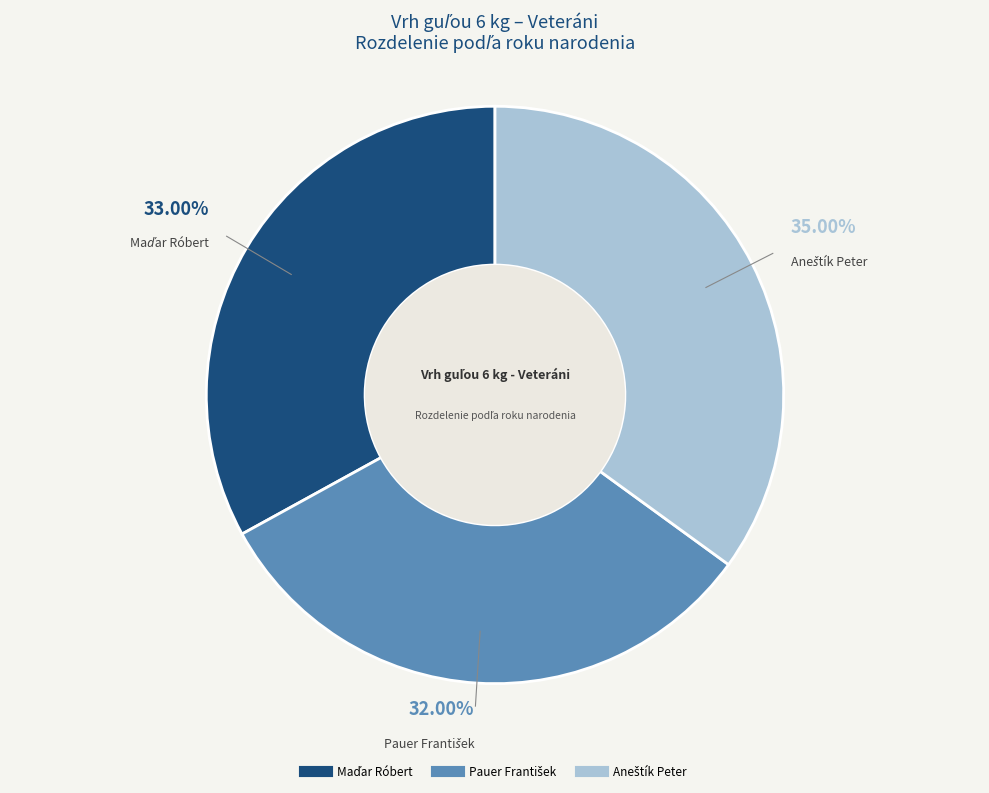

Is there a majority slice in this chart?

No